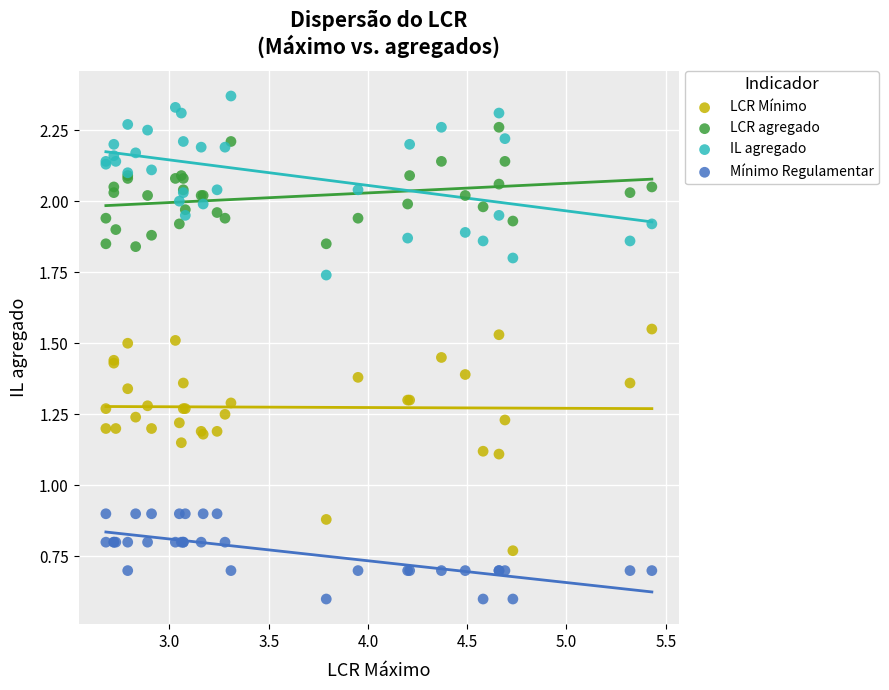

Which series has the largest Y range (max minus min)?

LCR Mínimo